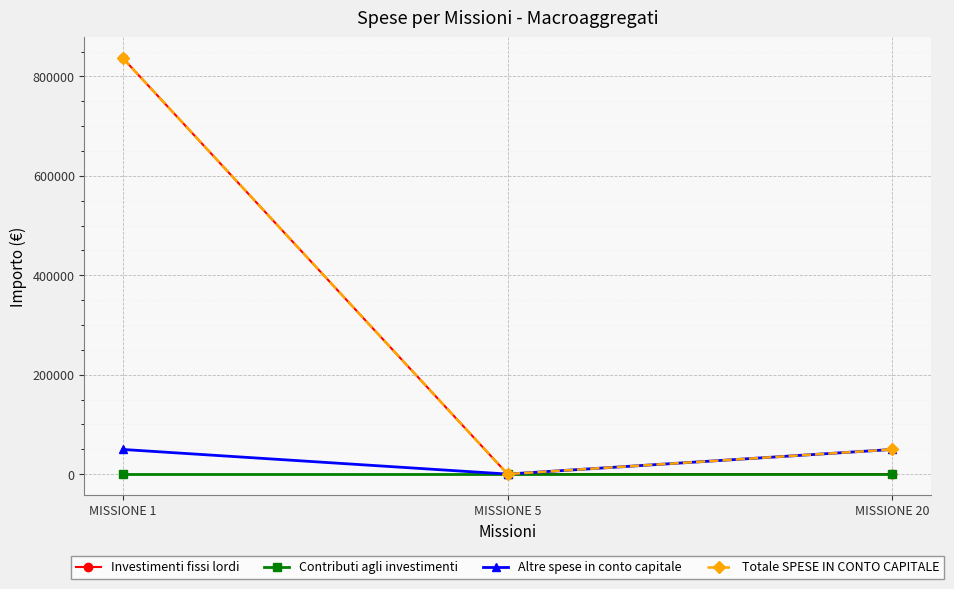

What is the spread (max minus min) of values at MISSIONE 1?

836678.7